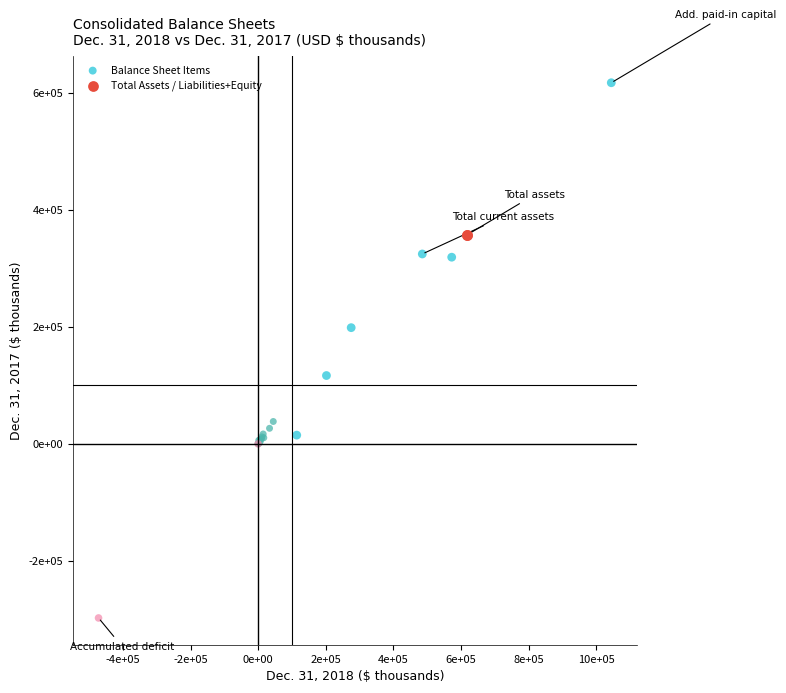

What are all the series names shown in the legend?

Balance Sheet Items, Total Assets / Liabilities+Equity